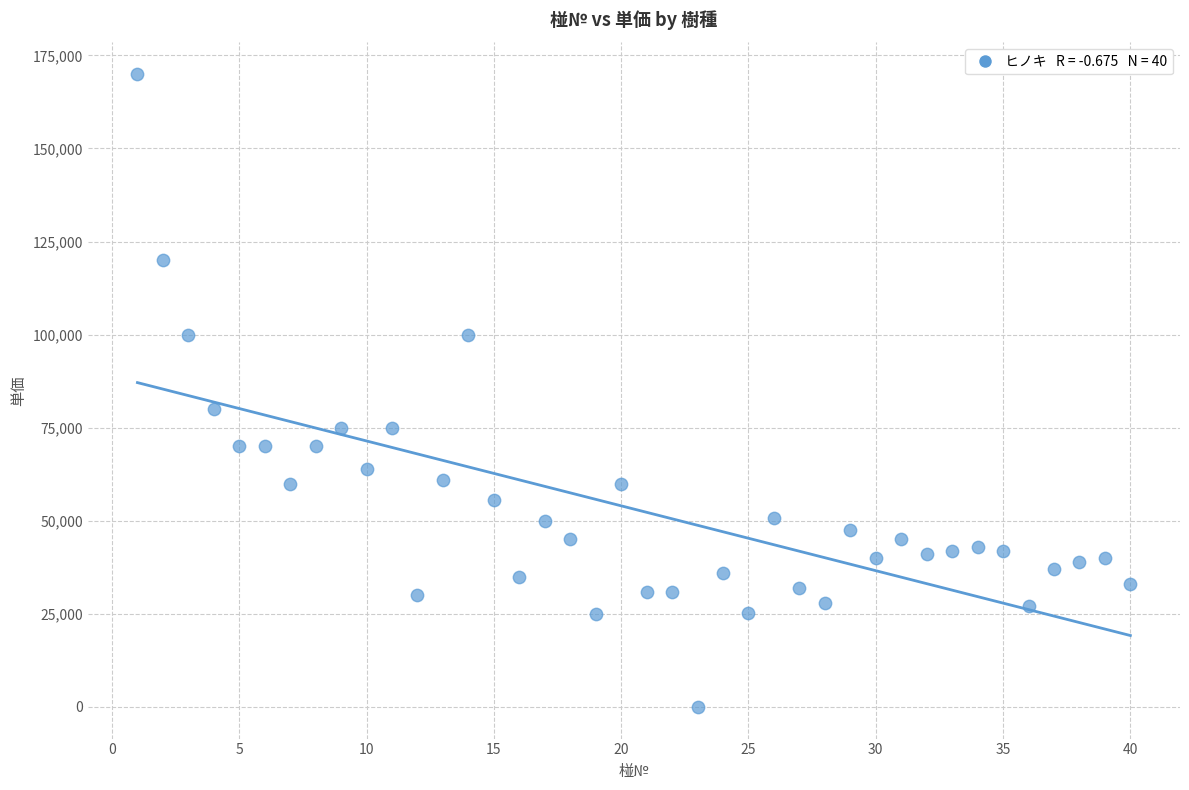

What Y value in the scatter plot is closest to 85000?

80000